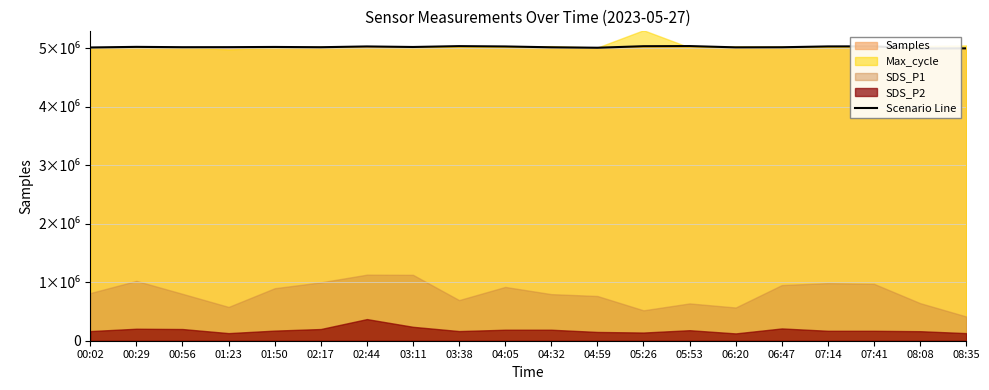

Approximately how many times larger is the value at 03:38 compared to 01:50?

1.0